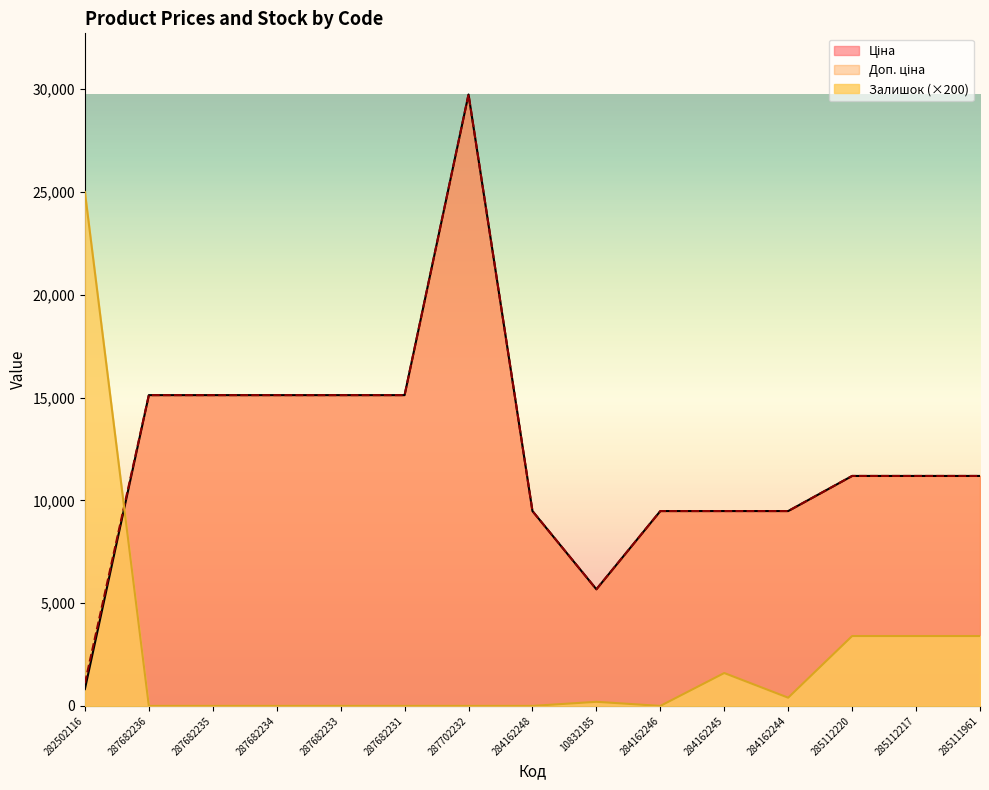

Where is the first local maximum for Доп. ціна?

287702232